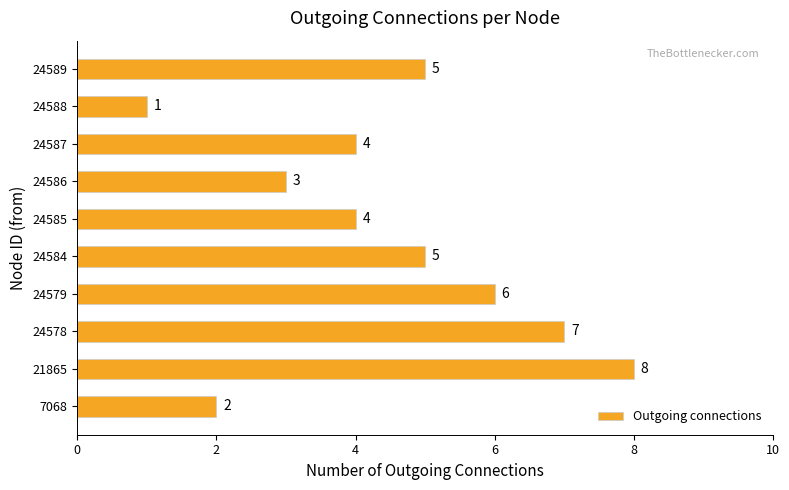

What is the change in value from 24586 to 24589?

+2